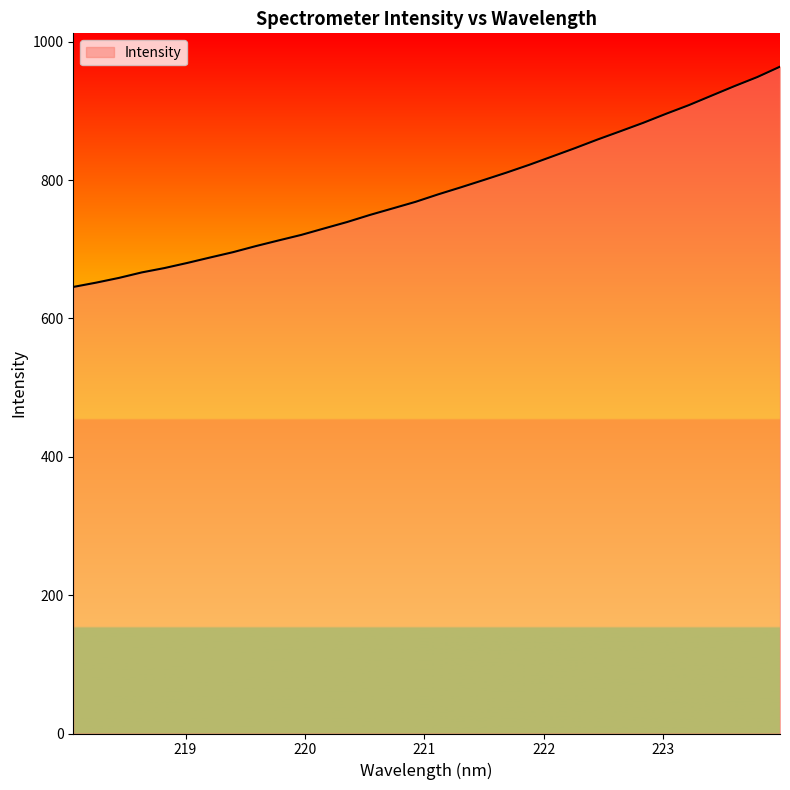

What is the maximum value shown in the chart?

963.9